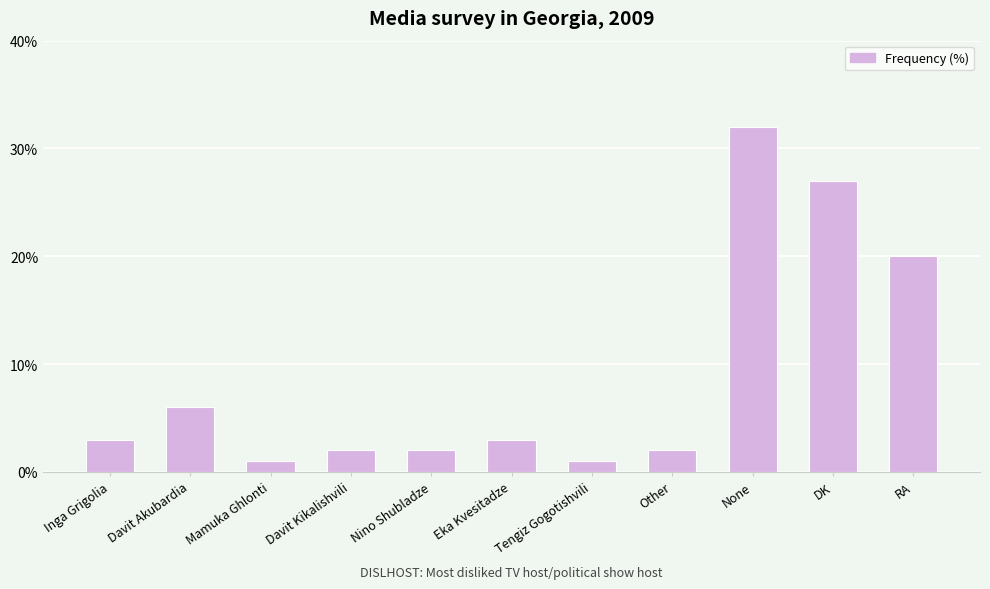

What is the sum of all values?

99